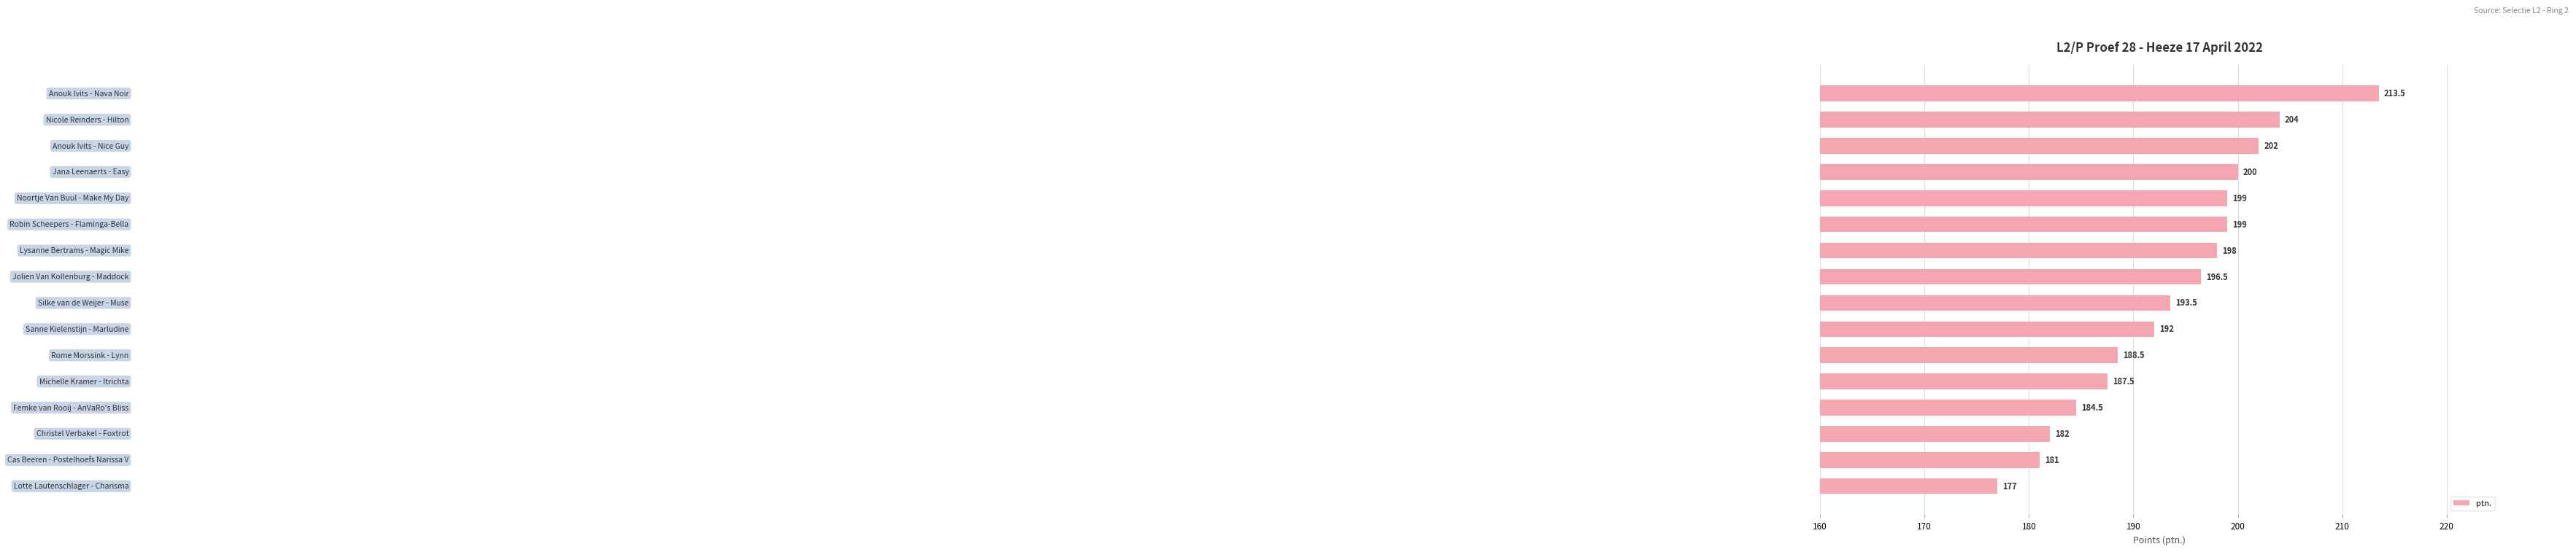

What is the maximum value shown in the chart?

213.5